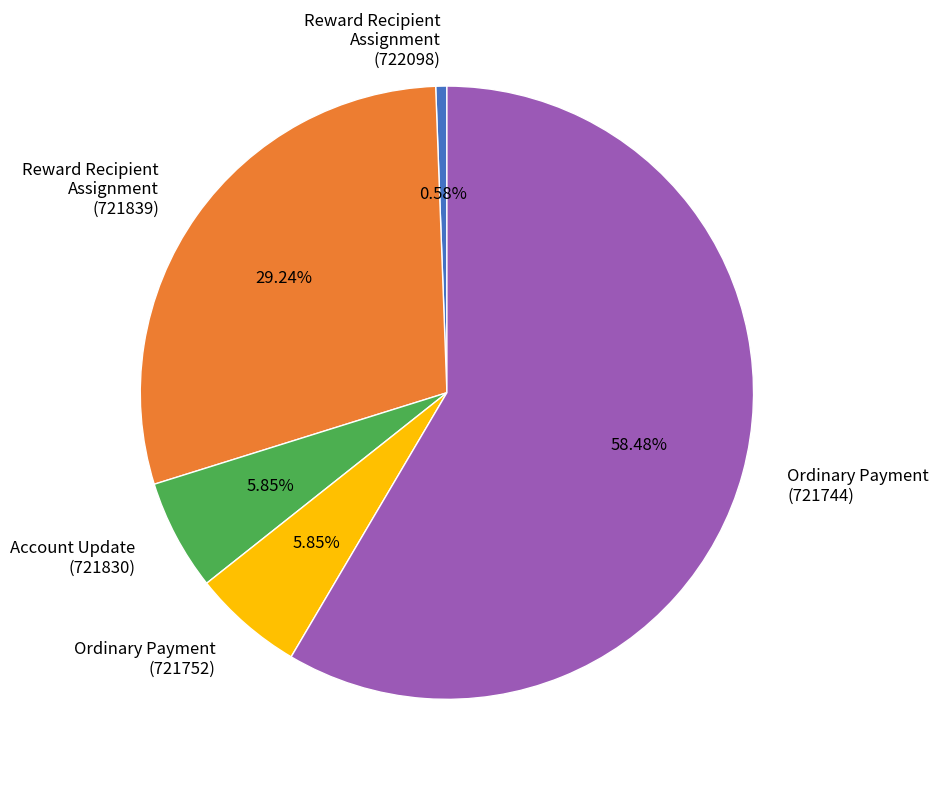

What is the total percentage of Account Update (721830) and Reward Recipient Assignment (721839)?

35.1%